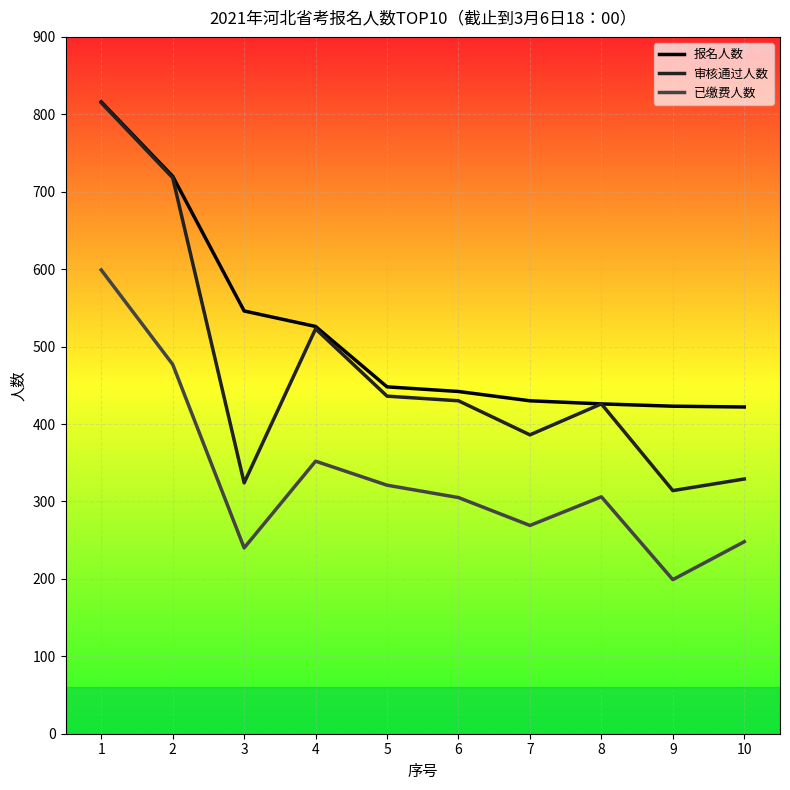

At which label does 已缴费人数 reach its minimum?

9